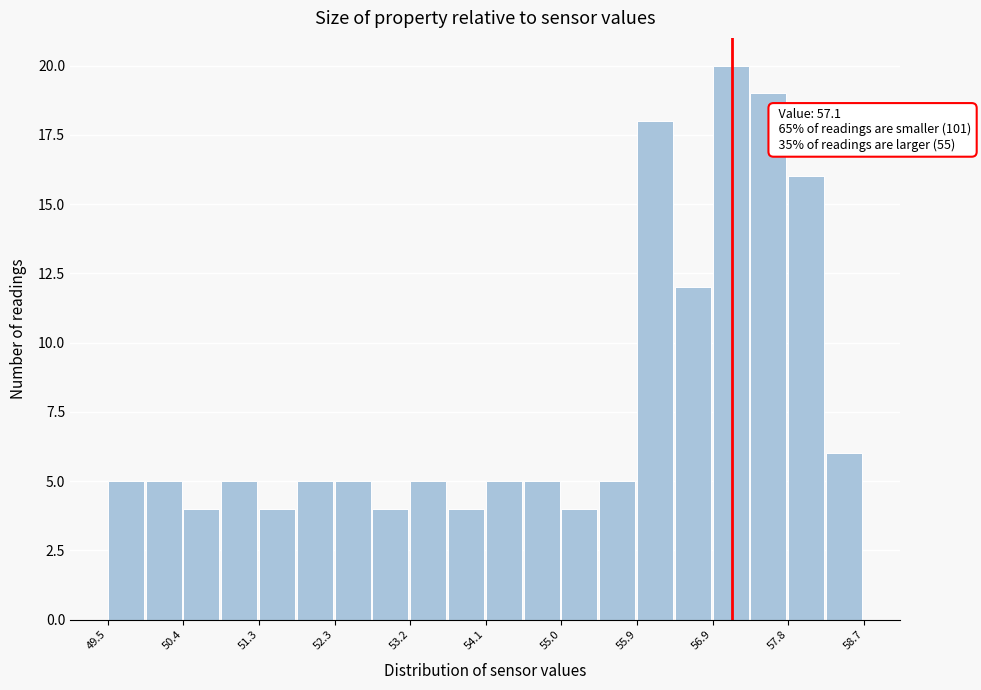

Over which range of the x-axis is the bar tallest?

56.86 to 57.32